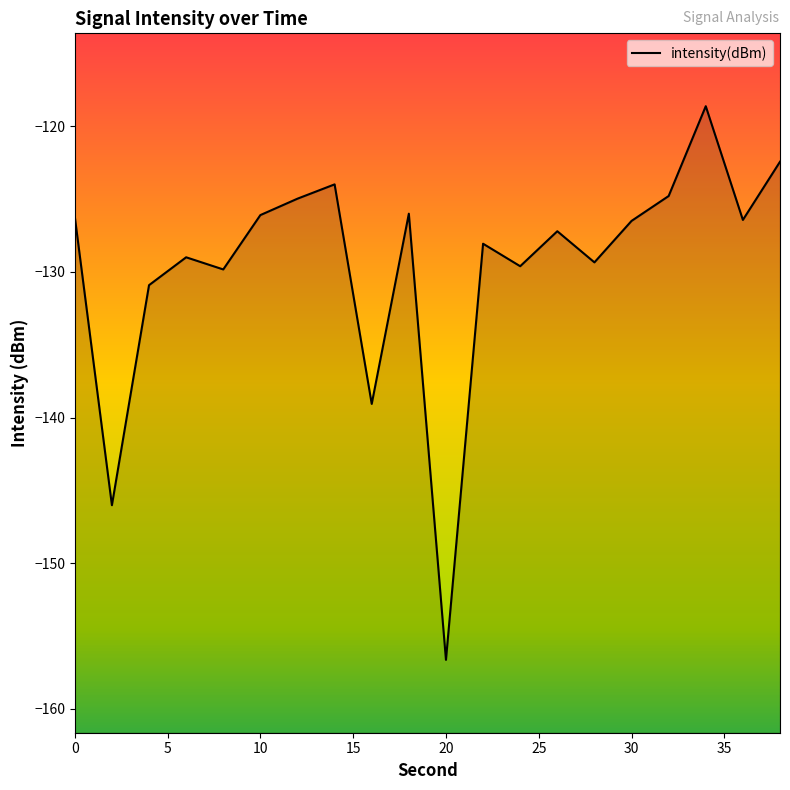

What is the maximum value shown in the chart?

-118.6